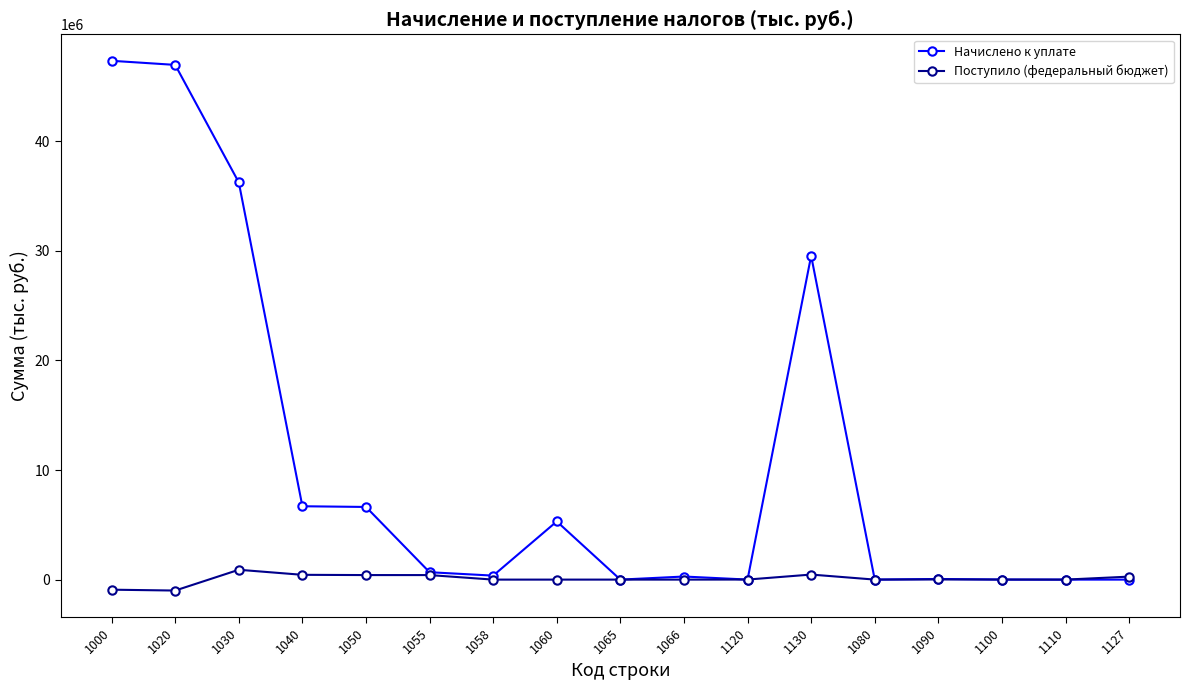

What is the difference between the Поступило (федеральный бюджет) values at 1020 and 1110?

998178